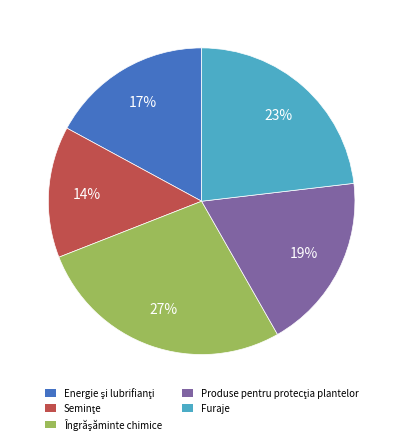

Is there any slice that represents more than half of the pie?

No